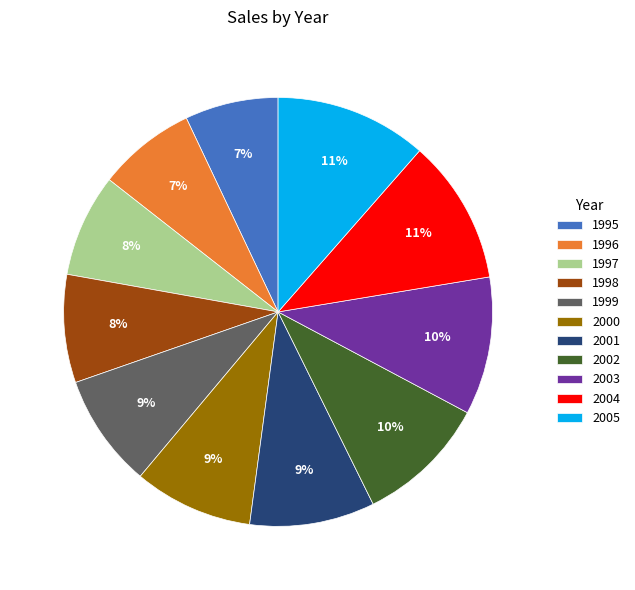

Do 1997 and 2002 together represent more than half of the pie?

No